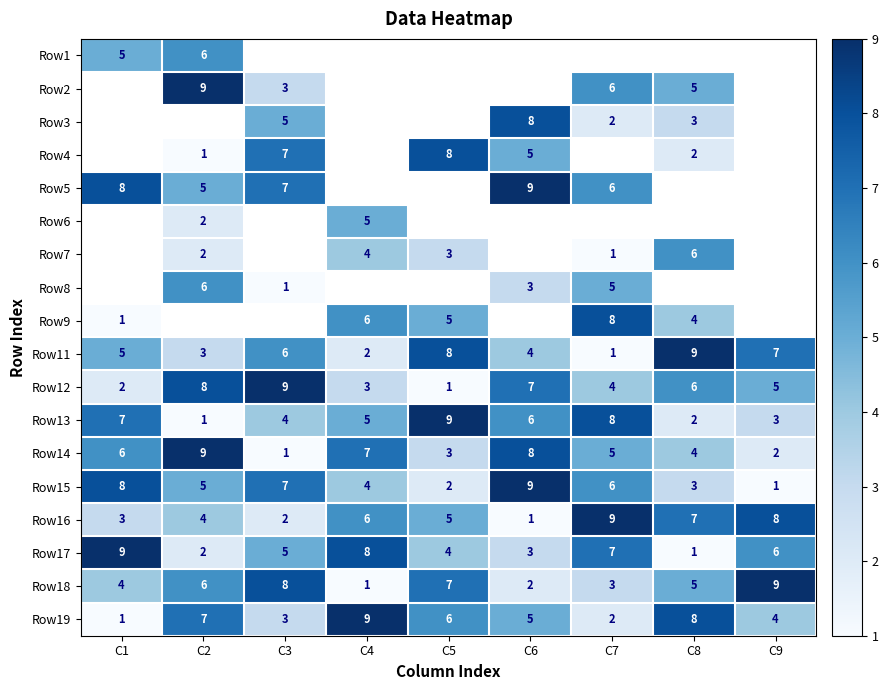

What is the sum of the Row17 values at C4 and C8?

9